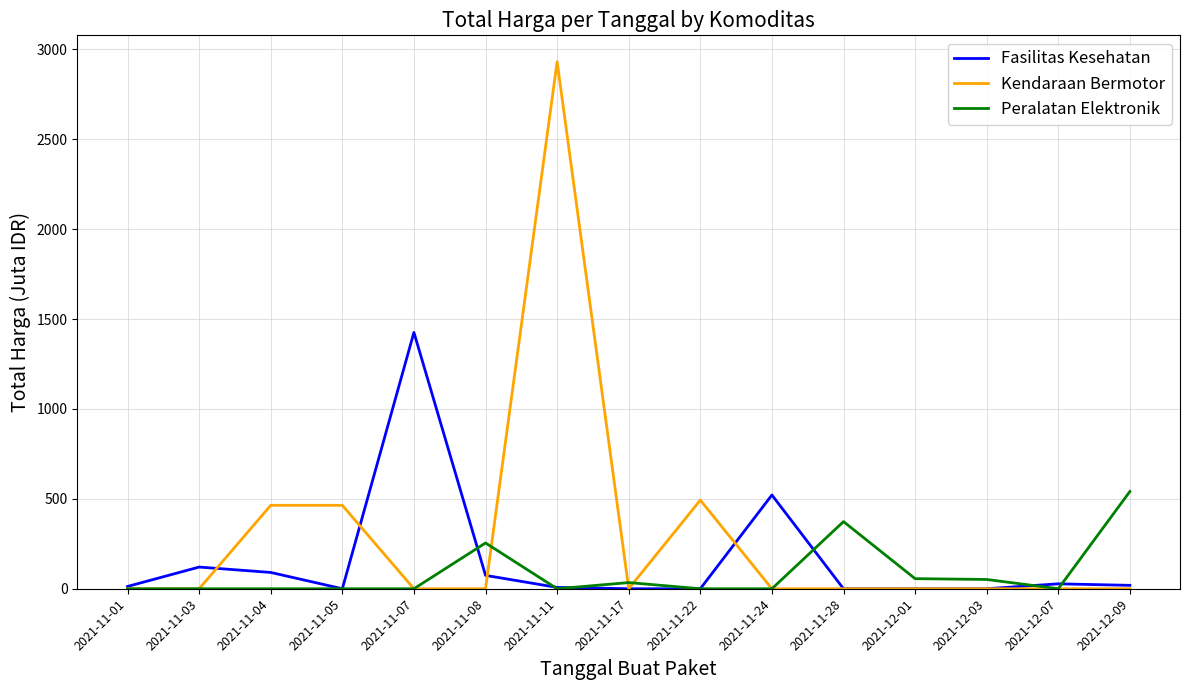

How many lines are shown in the chart?

3